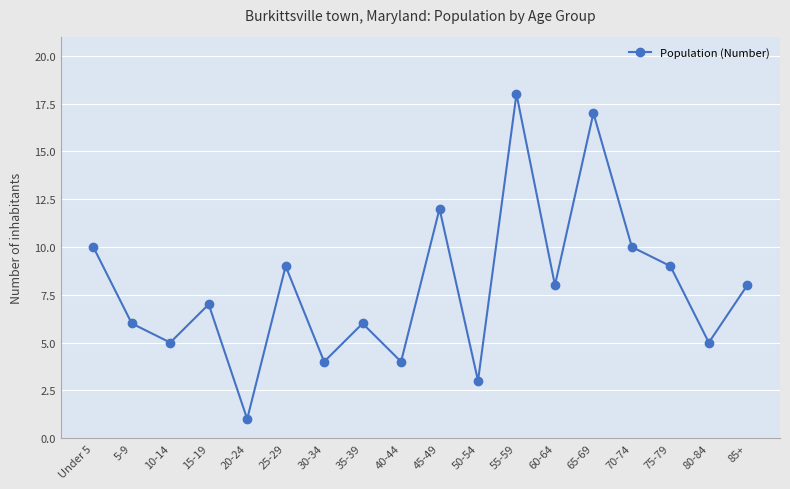

Between 20-24 and 25-29, which is larger?

25-29